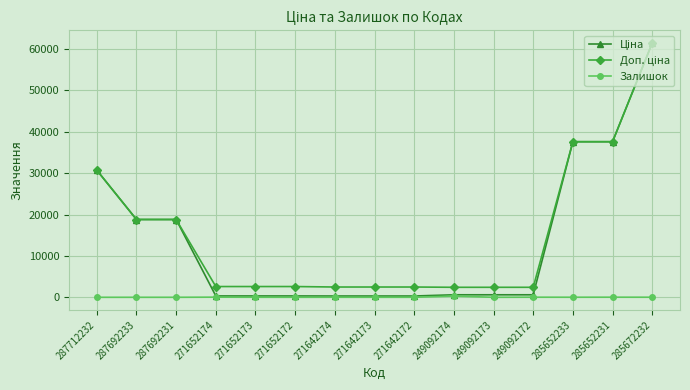

True or false: Залишок has more than 2 points higher than both neighbors.

True